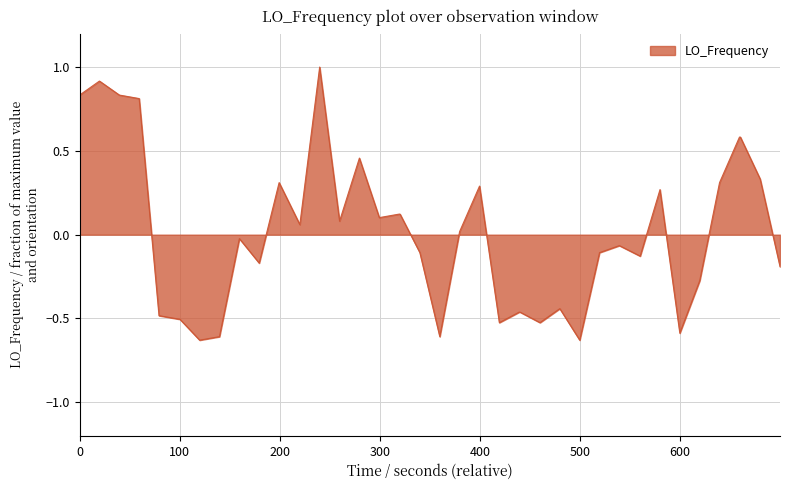

What is the difference between the maximum and minimum values?

1.6